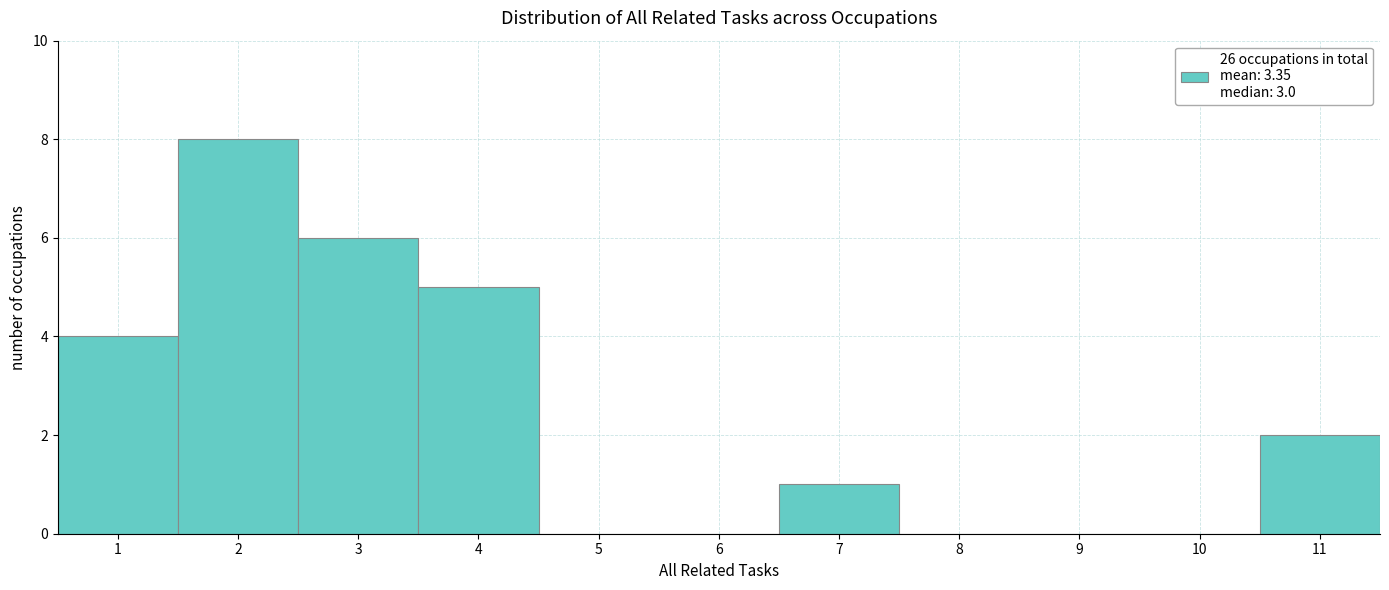

Which range on the x-axis has the tallest bar?

1.5 to 2.5